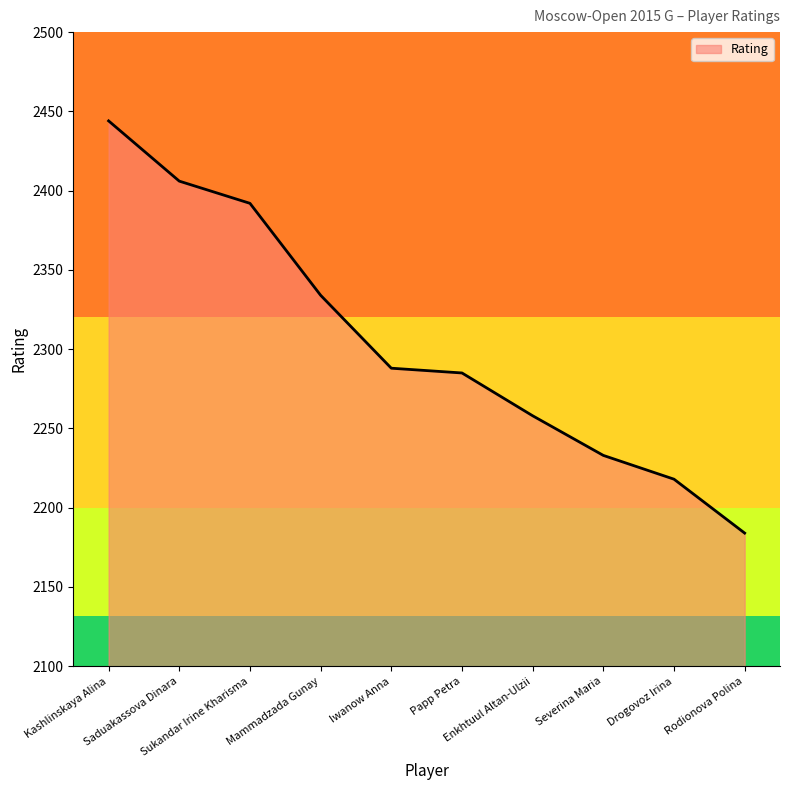

What is the maximum value shown in the chart?

2444